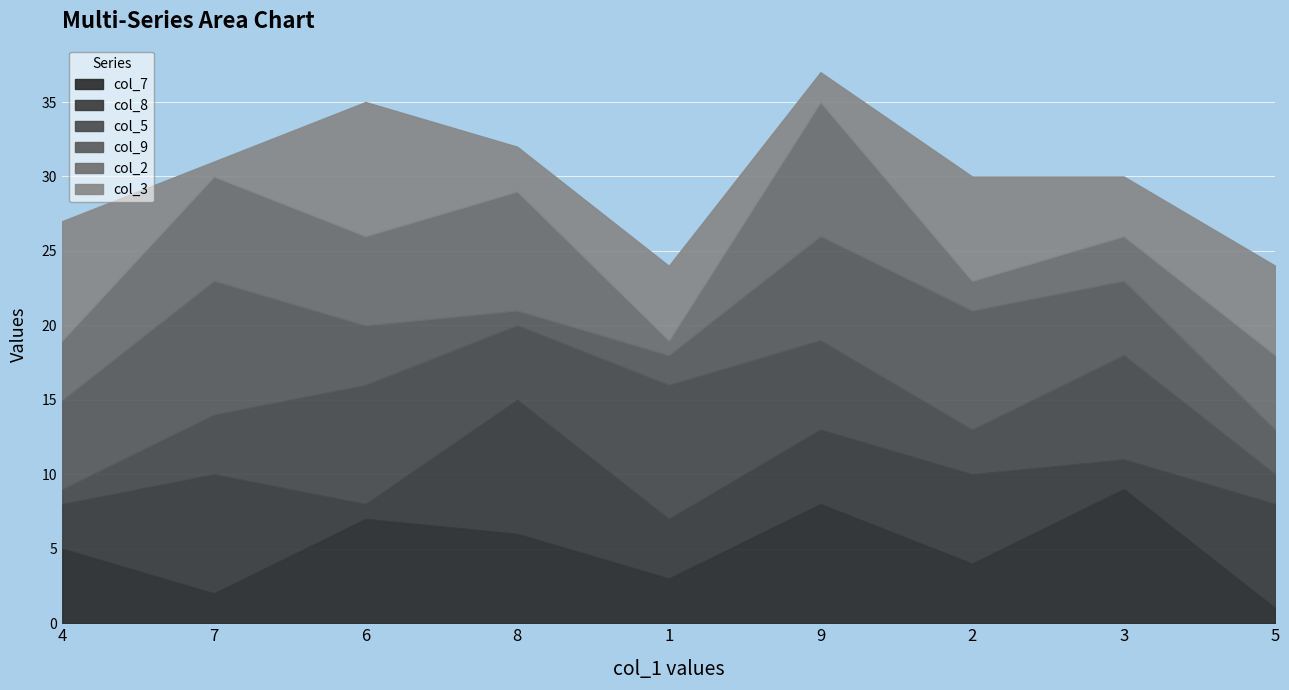

At how many categories does at least one series exceed 4?

9